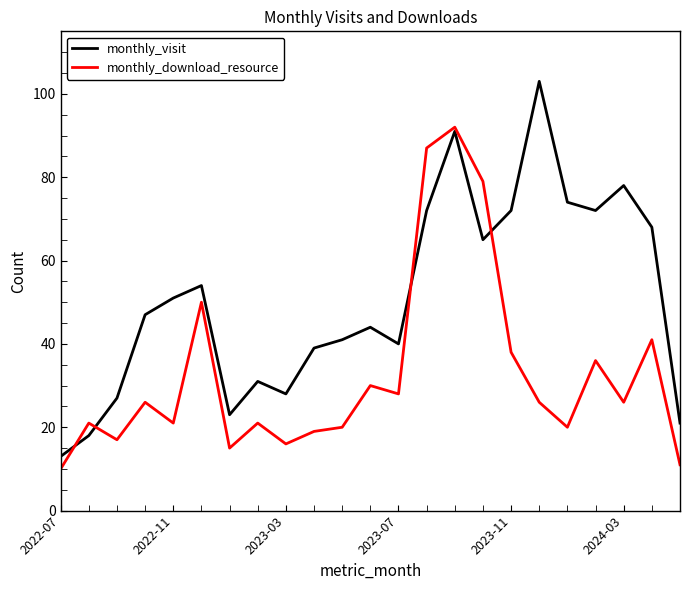

How many lines are shown in the chart?

2